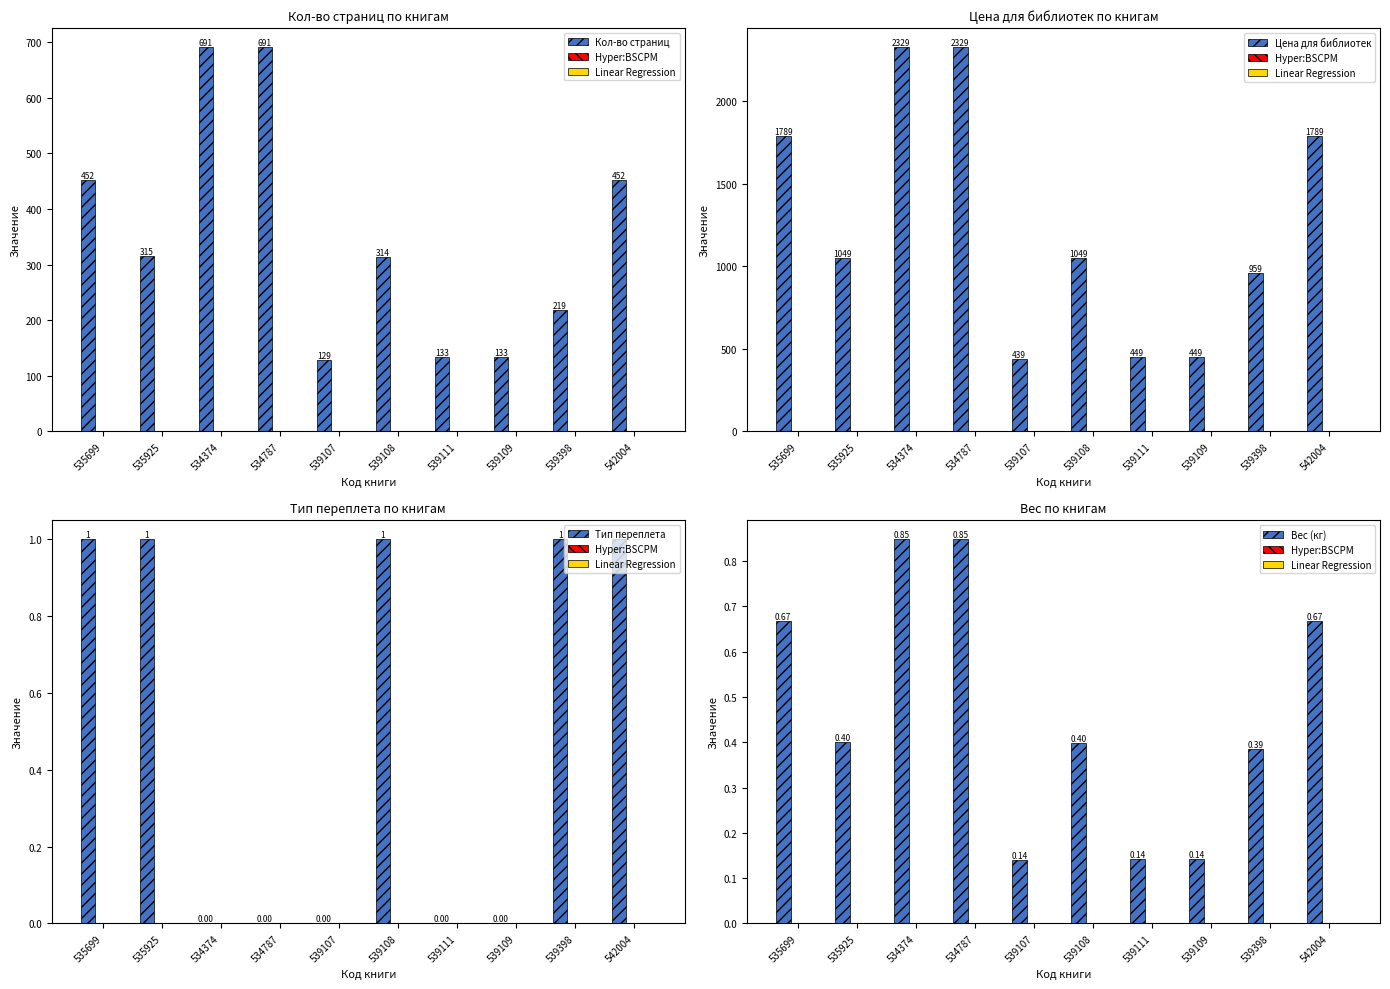

At which label does Тип переплета reach its minimum?

534374